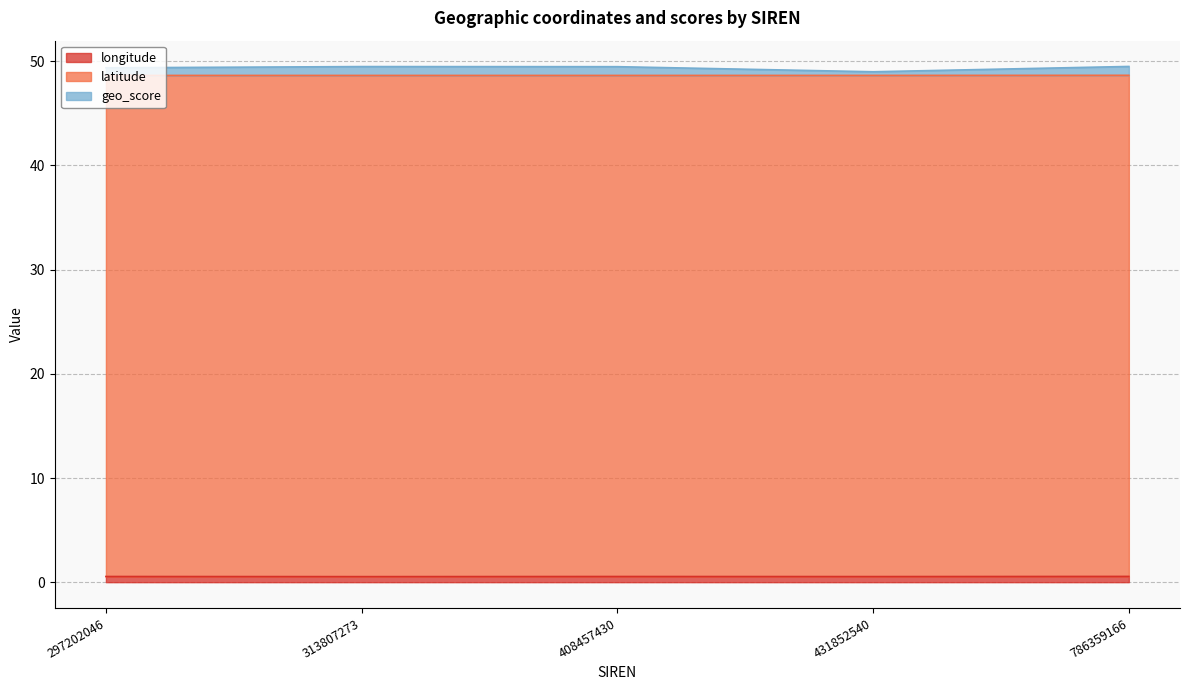

What is the minimum value for geo_score?

49.0